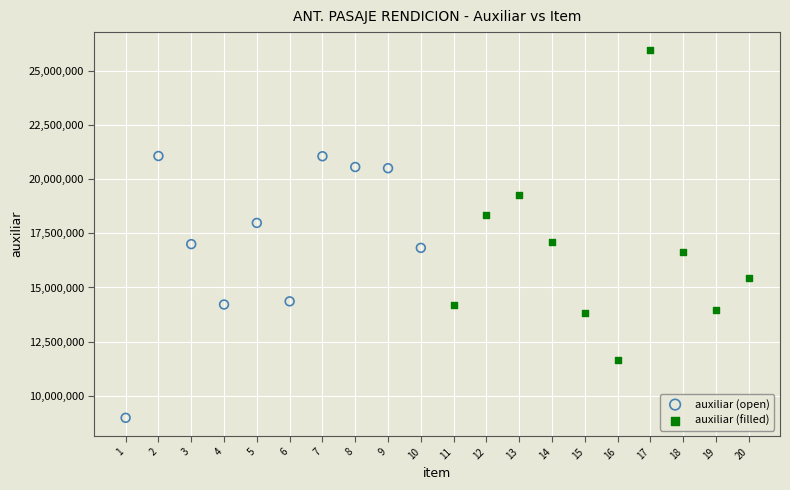

Which series reaches the minimum Y coordinate?

auxiliar (open)